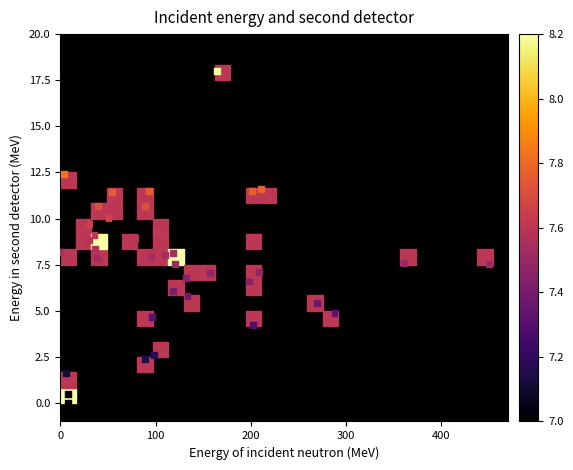

What is the range of X values (max minus min)?

450.0